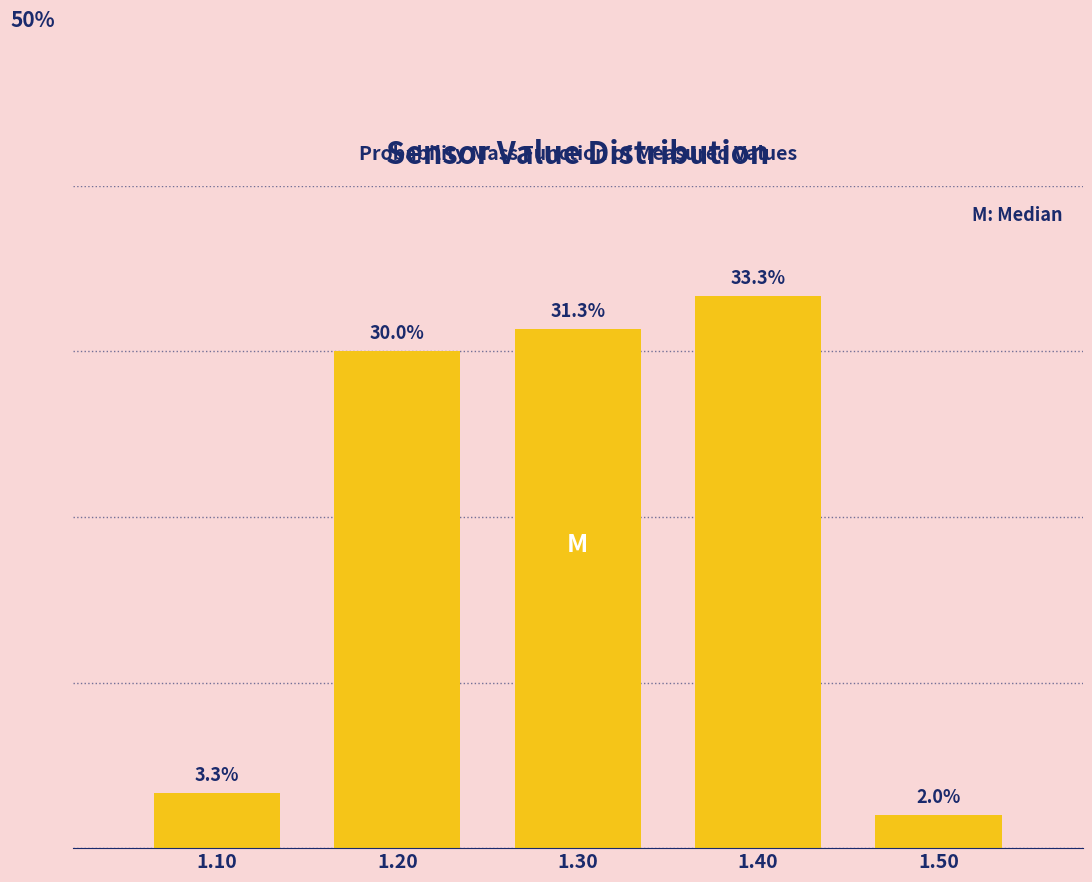

Rank the categories by value from highest to lowest.

1.40, 1.30, 1.20, 1.10, 1.50